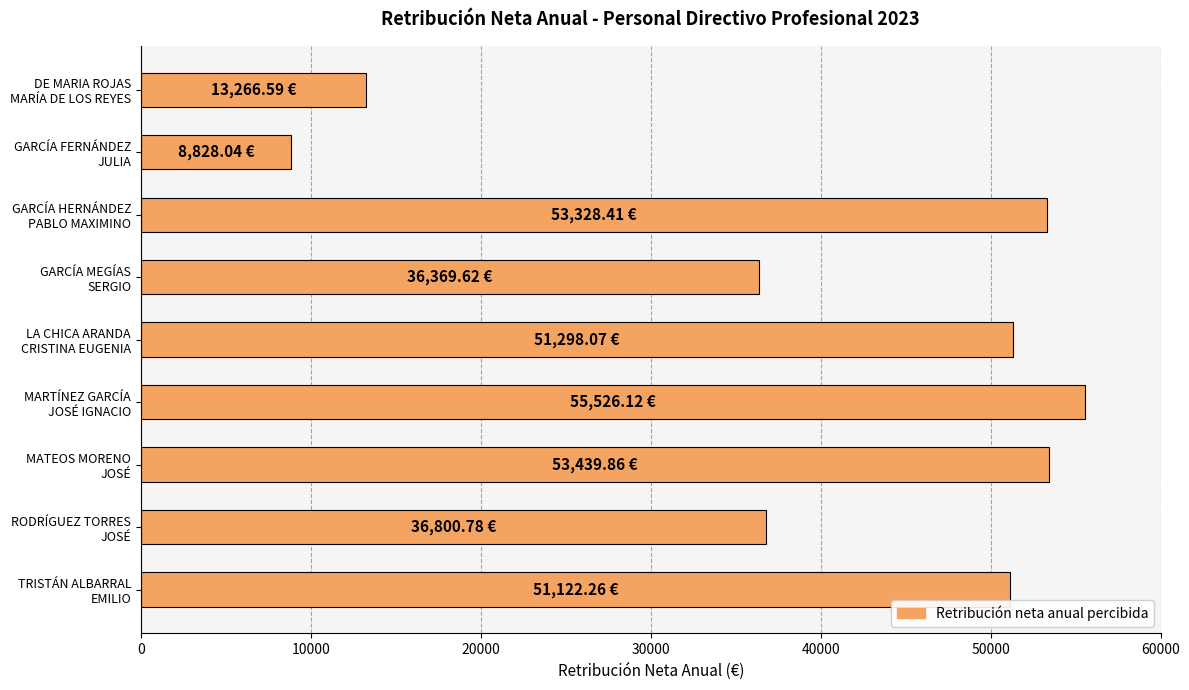

What is the difference between the second highest and second lowest values?

40173.3